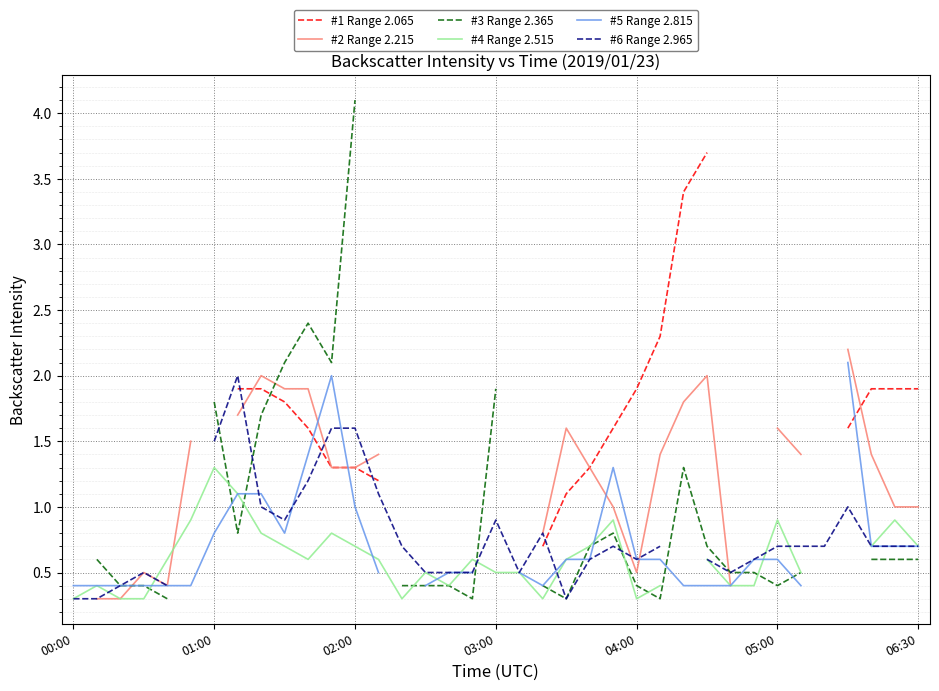

True or false: #4 Range 2.515 and #6 Range 2.965 intersect in this chart.

True